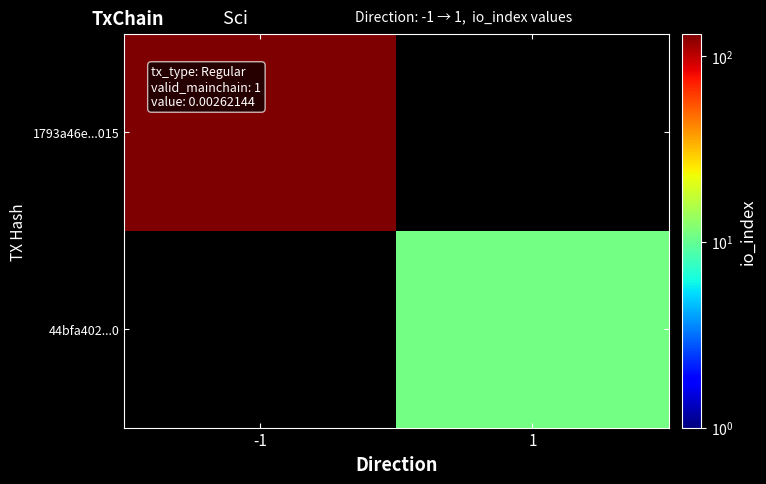

Which category has the highest value in the 1793a46e...015 series?

-1